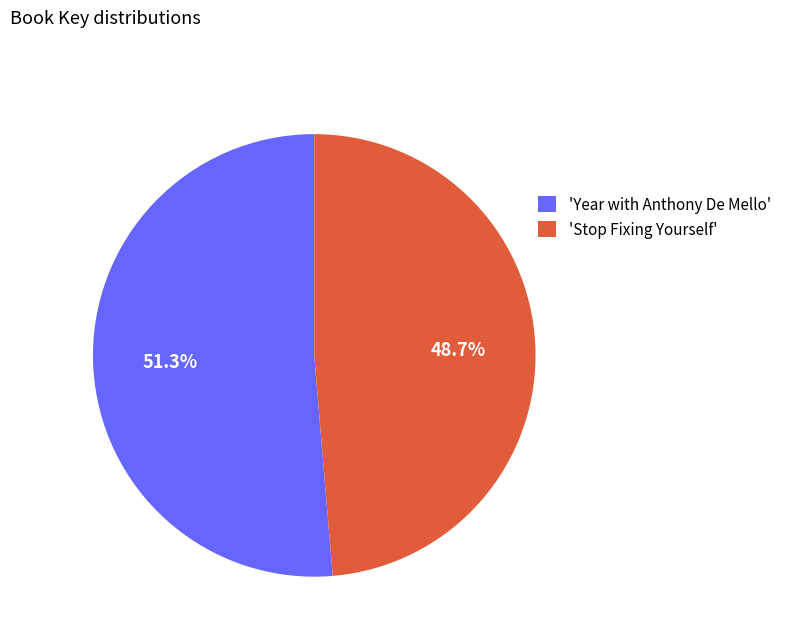

Is there a majority slice in this chart?

Yes